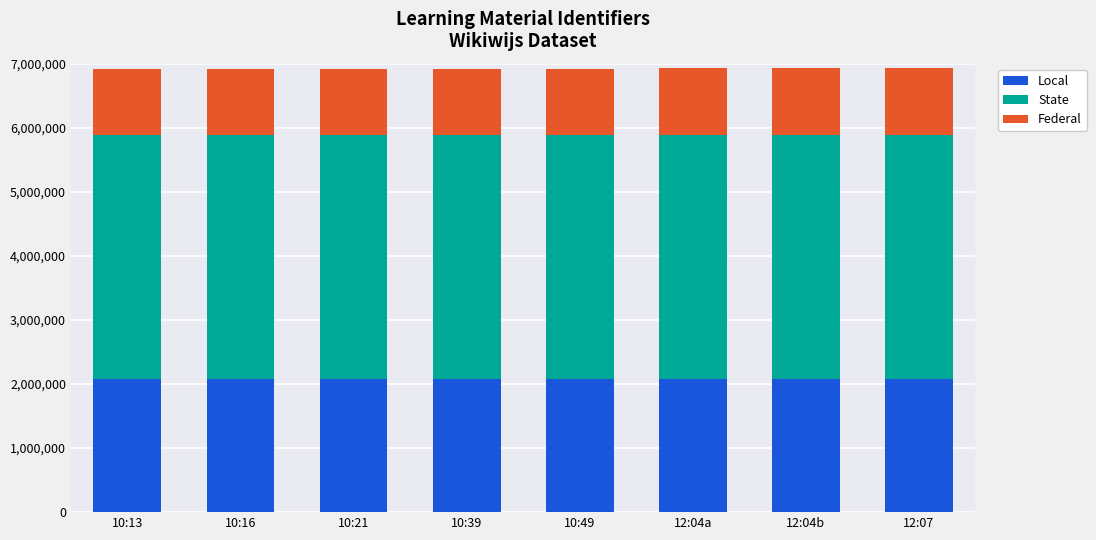

What is the total value across all series at 10:13?

6924470.0